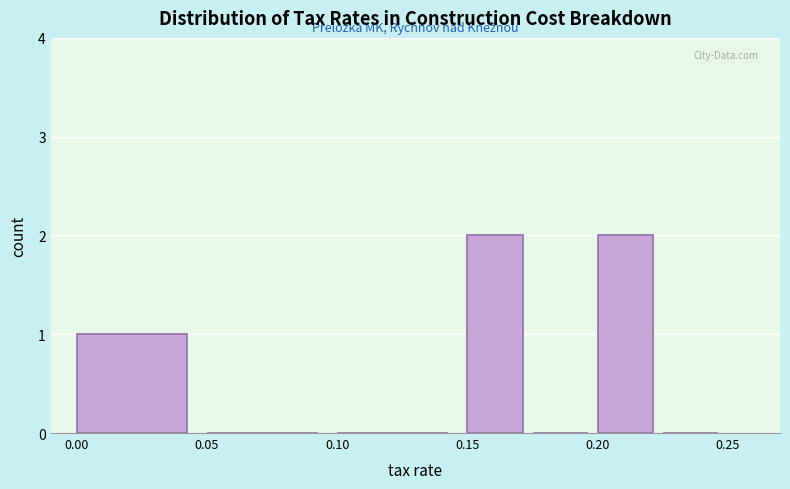

How tall is the bar that spans 0.150 to 0.175 on the x-axis? The values are not printed on the chart, so give them approximately, as read against the axis.

2